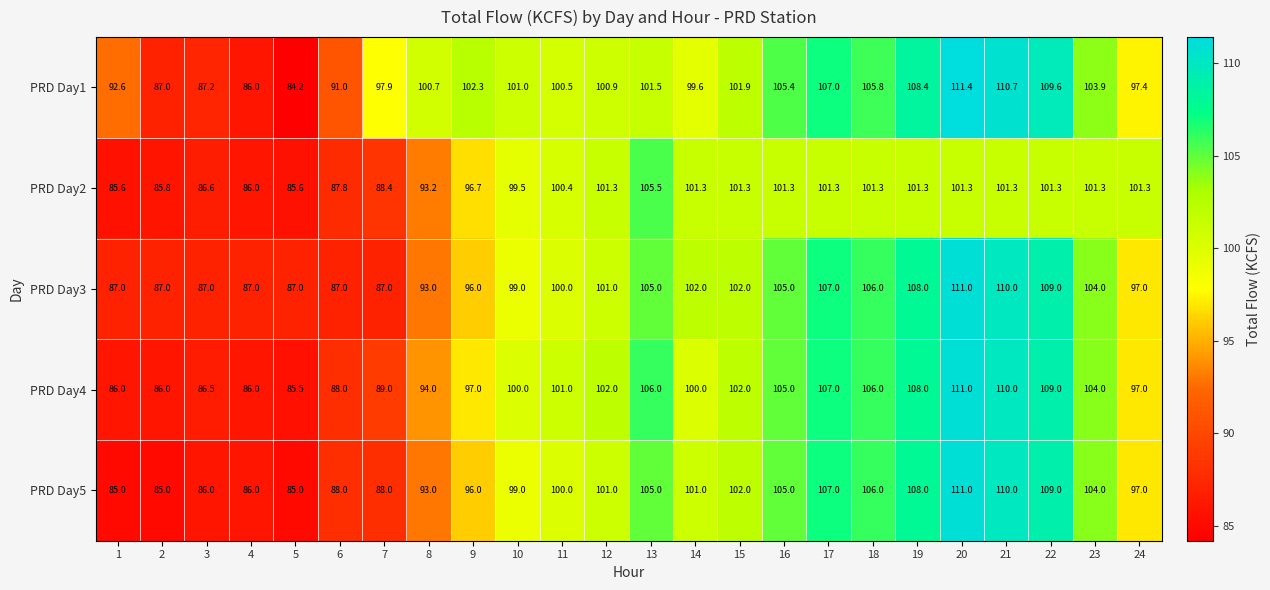

At which label is PRD Day1 closest to 97?

24